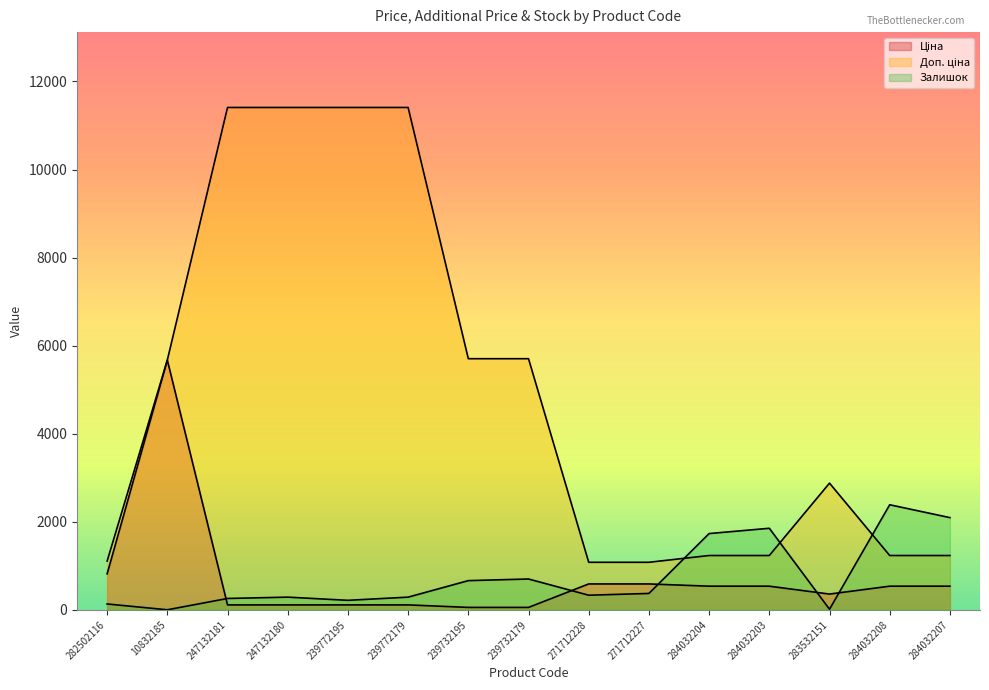

True or false: Ціна and Доп. ціна cross at least once.

False